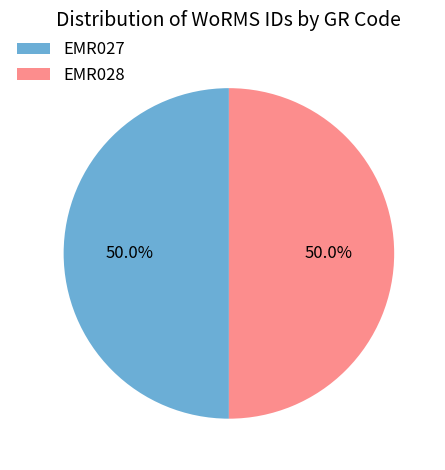

Approximately how many times larger is the value at EMR027 compared to EMR028?

1.0